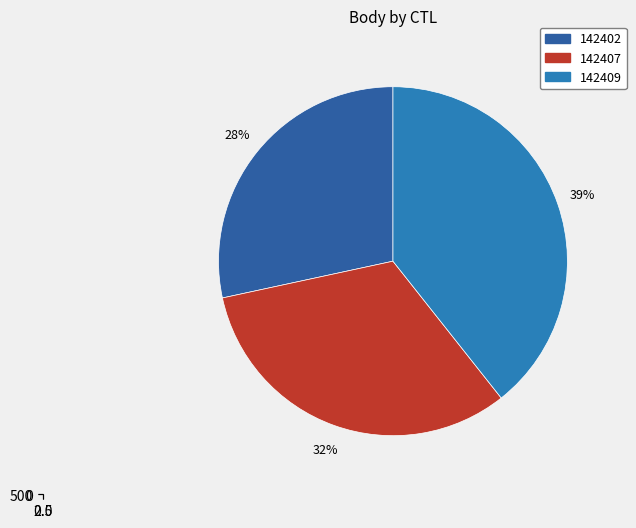

Is there any slice that represents more than half of the pie?

No